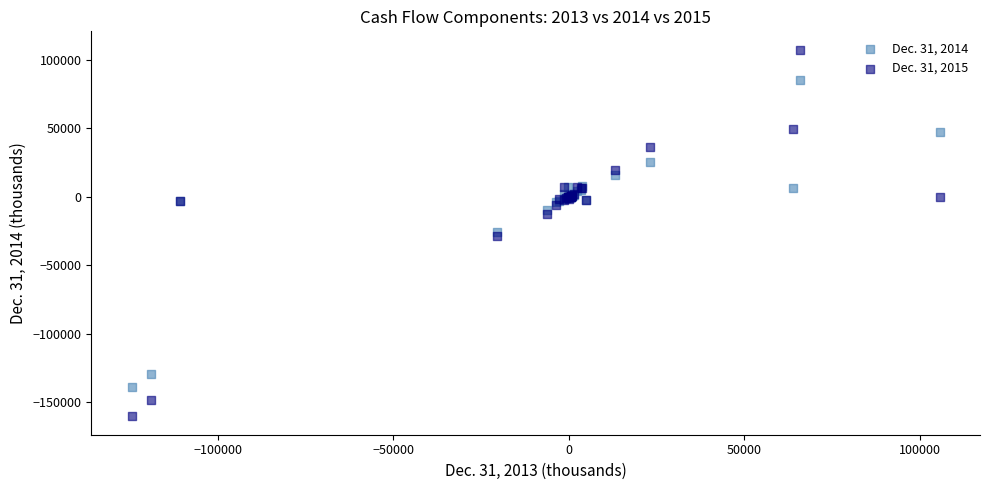

What is the X range (max minus min) for the scatter plot?

230203